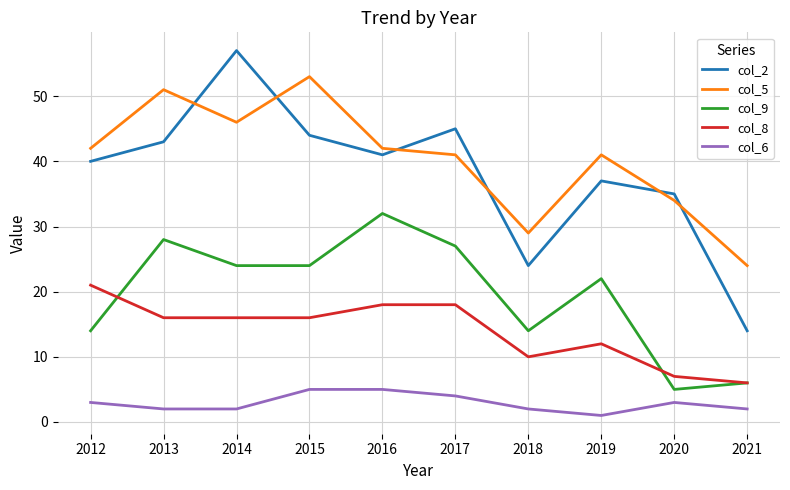

What is the total value across all series at 2013?

140